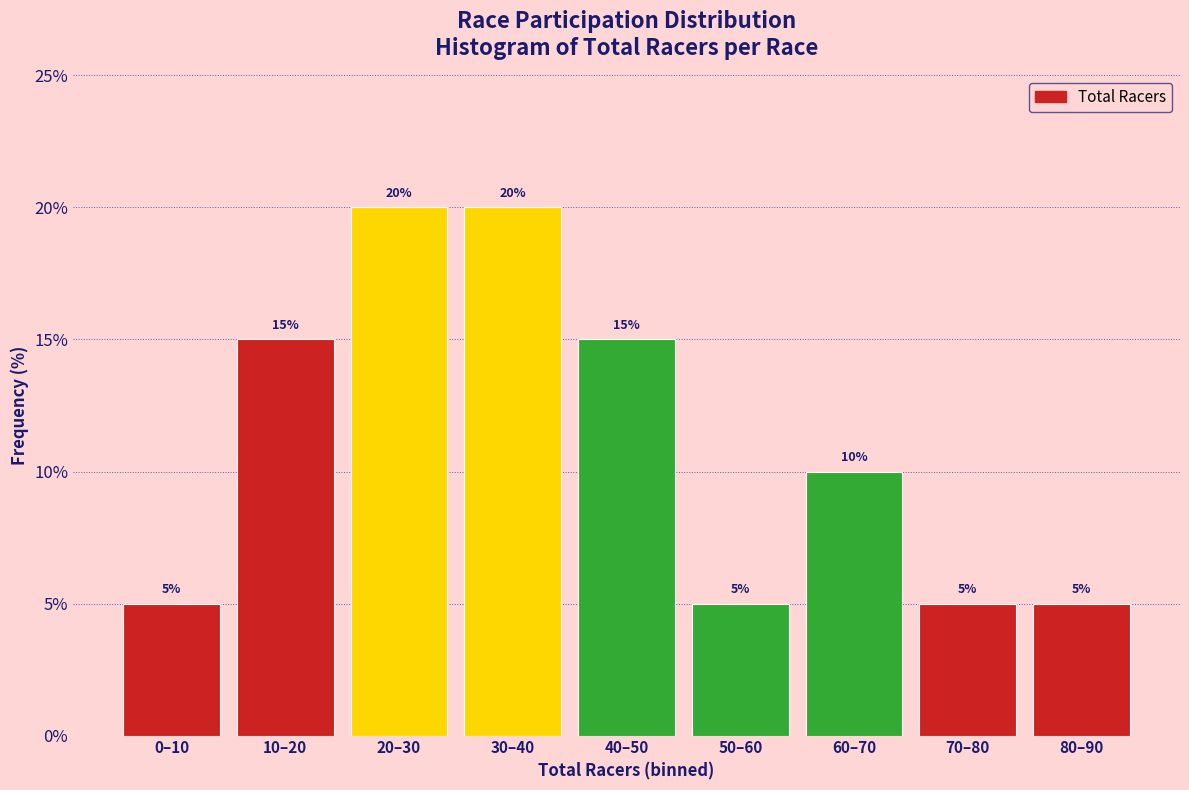

Reading right to left, list all the values displayed in this chart.

80–90=5	70–80=5	60–70=10	50–60=5	40–50=15	30–40=20	20–30=20	10–20=15	0–10=5